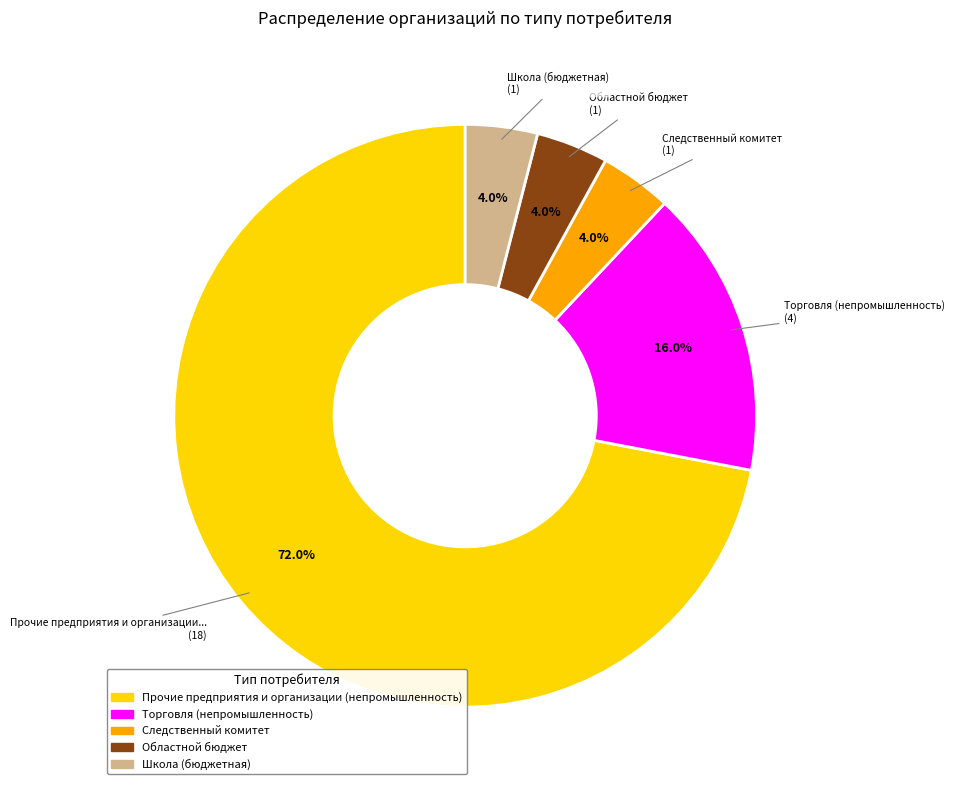

To the nearest percent, what is the combined percentage of Торговля (непромышленность) and Школа?

20%